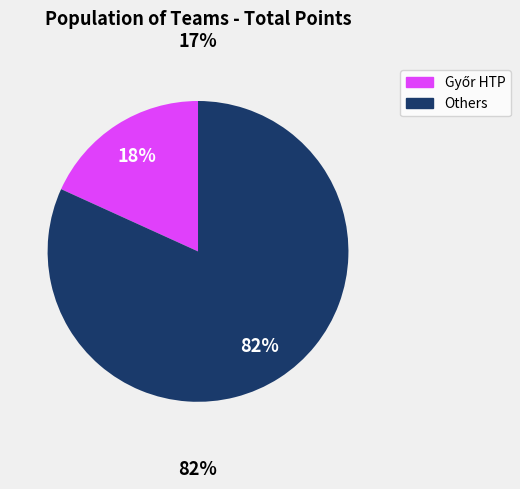

Is there a majority slice in this chart?

Yes